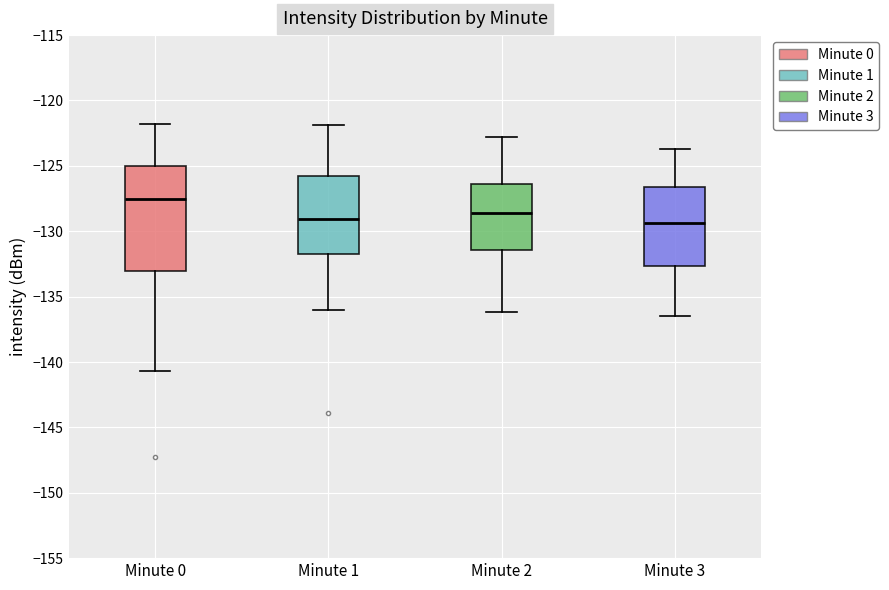

Reading left to right, read every box against the y-axis: the position of its median line, the range the box covers, and the ends of its whiskers. The values are not printed on the chart, so give them approximately, as read against the axis.

Minute 0: median -127.5, box -133.0 to -125.0, whiskers -140.5 to -122.0
Minute 1: median -129.0, box -131.5 to -126.0, whiskers -136.0 to -122.0
Minute 2: median -128.5, box -131.5 to -126.5, whiskers -136.0 to -123.0
Minute 3: median -129.5, box -132.5 to -126.5, whiskers -136.5 to -123.5